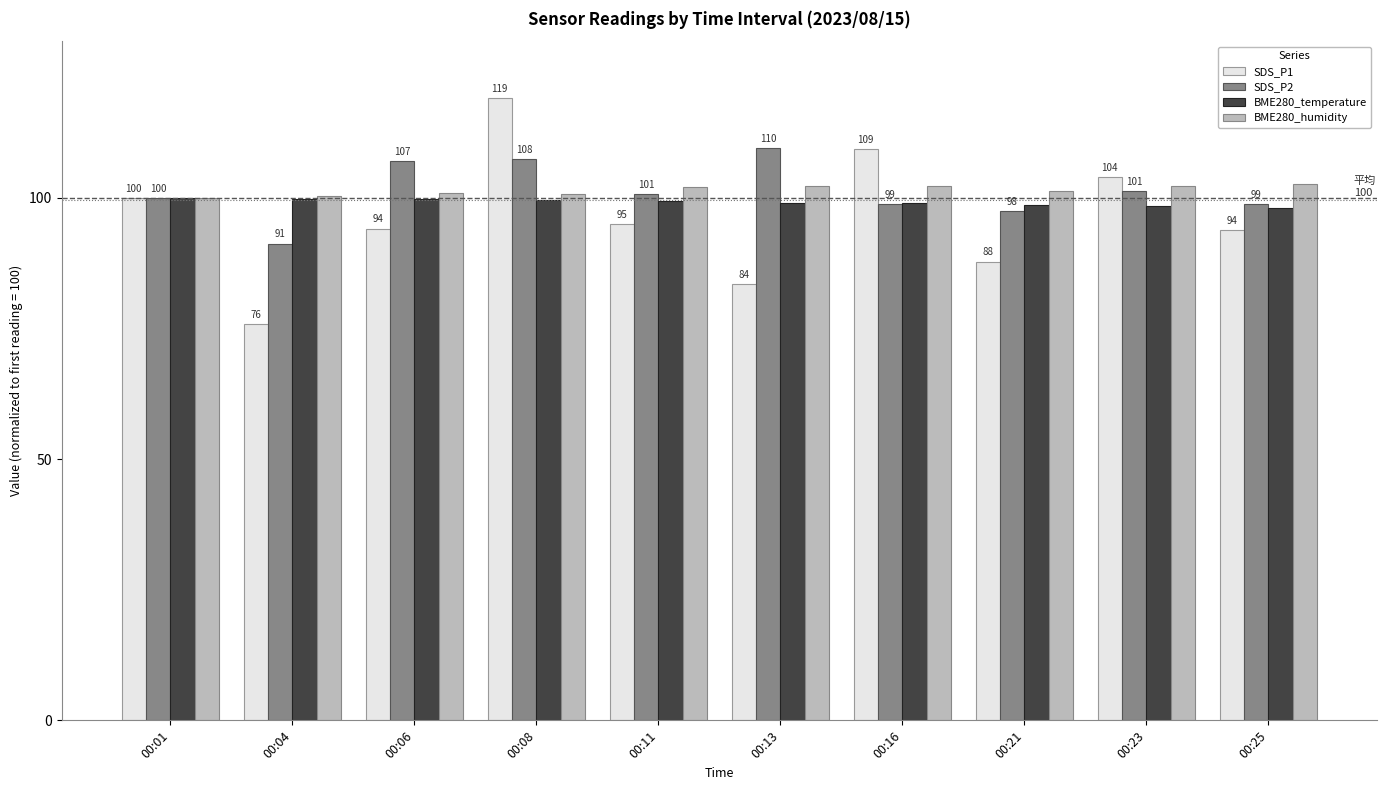

What is the total value across all series at 00:01?

400.0